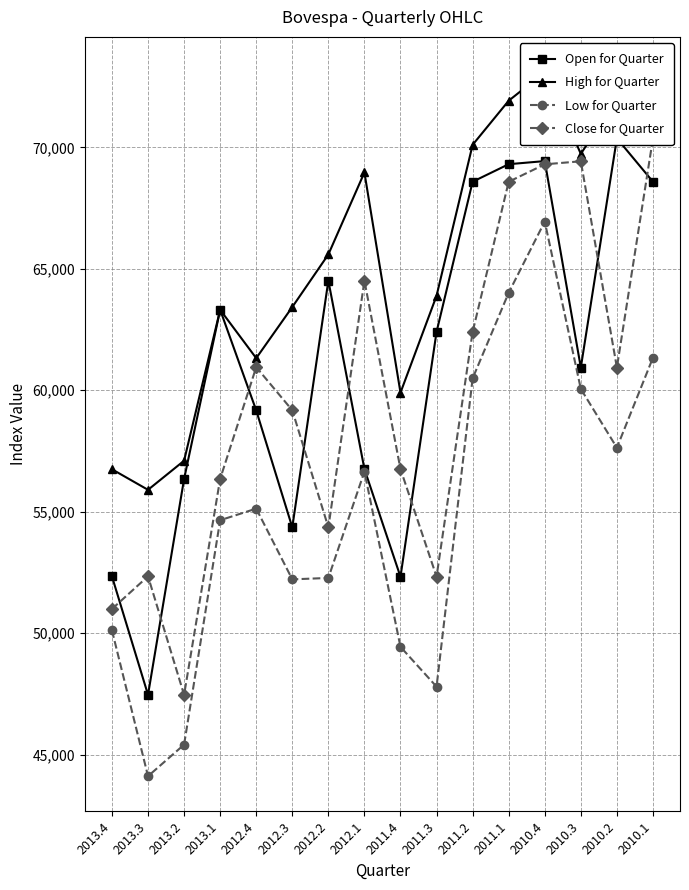

Reading left to right, list all the values displayed in this chart.

Open for Quarter: 2013.4=52337	2013.3=47458	2013.2=56348	2013.1=63314	2012.4=59171	2012.3=54355	2012.2=64515	2012.1=56755	2011.4=52319	2011.3=62404	2011.2=68588	2011.1=69310	2010.4=69438	2010.3=60935	2010.2=70375	2010.1=68587
High for Quarter: 2013.4=56747	2013.3=55900	2013.2=57099	2013.1=63314	2012.4=61322	2012.3=63428	2012.2=65593	2012.1=68970	2011.4=59901	2011.3=63891	2011.2=70108	2011.1=71924	2010.4=73103	2010.3=69737	2010.2=71989	2010.1=71068
Low for Quarter: 2013.4=50114	2013.3=44107	2013.2=45406	2013.1=54648	2012.4=55126	2012.3=52213	2012.2=52271	2012.1=56649	2011.4=49433	2011.3=47793	2011.2=60489	2011.1=64016	2010.4=66948	2010.3=60056	2010.2=57634	2010.1=61341
Close for Quarter: 2013.4=50993	2013.3=52338	2013.2=47457	2013.1=56352	2012.4=60952	2012.3=59176	2012.2=54355	2012.1=64511	2011.4=56754	2011.3=52324	2011.2=62404	2011.1=68587	2010.4=69305	2010.3=69430	2010.2=60936	2010.1=70372